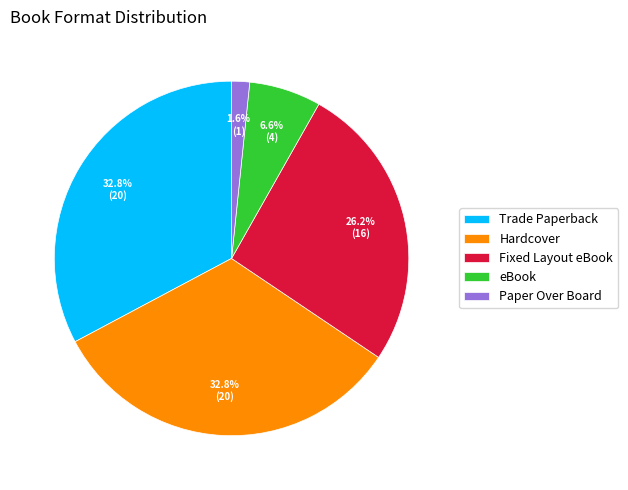

Does any single category account for the majority?

No